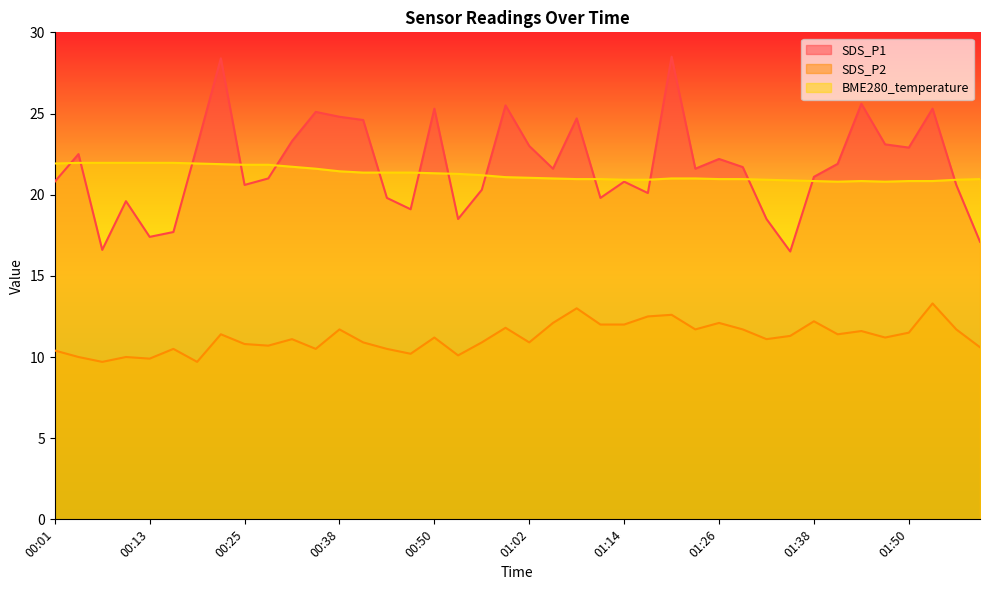

At which label does SDS_P1 first exceed 21?

00:04